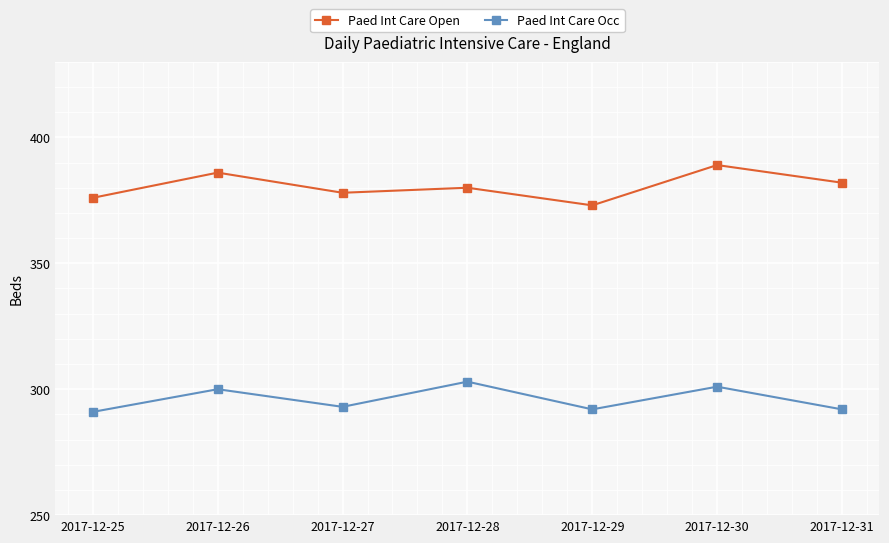

True or false: Paed Int Care Occ and Paed Int Care Open intersect in this chart.

False